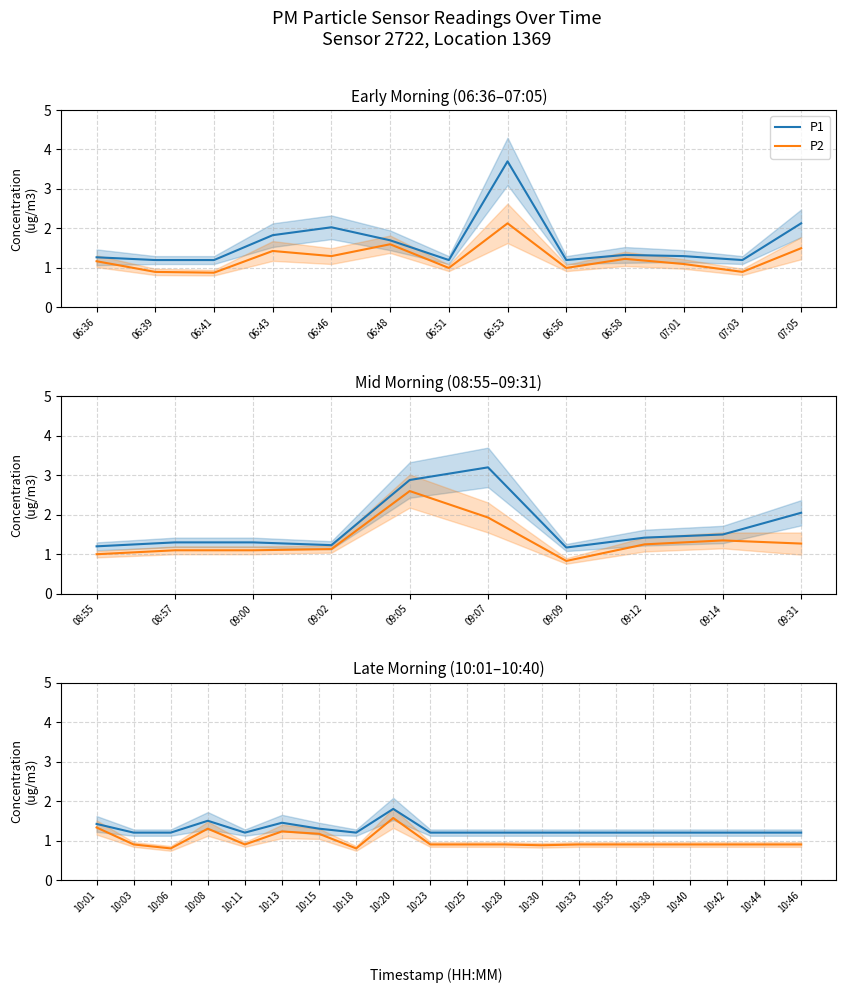

The value of P1 at 10:35 is 1.2. True or false?

True